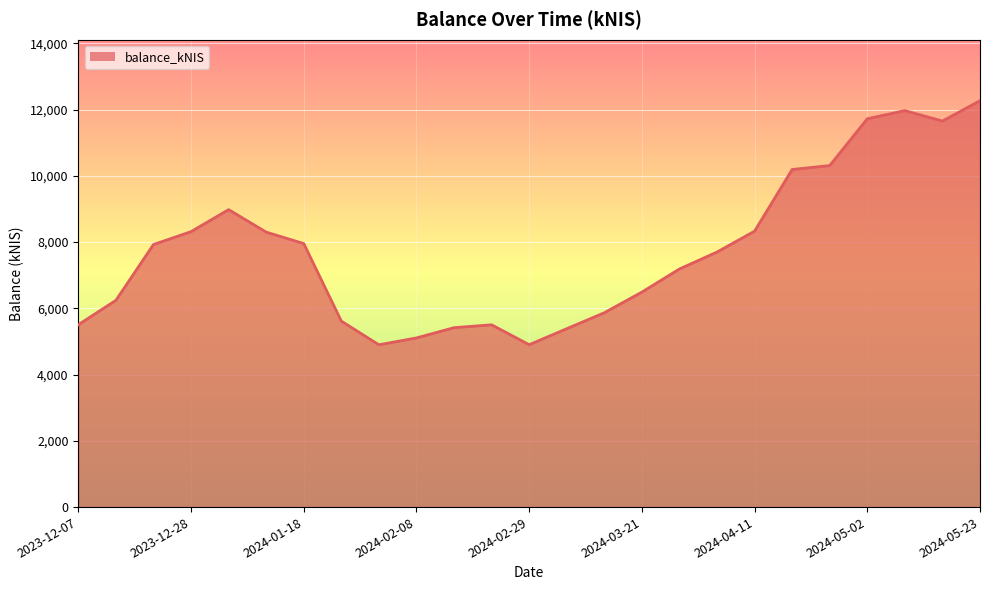

What is the minimum value shown in the chart?

4898.7